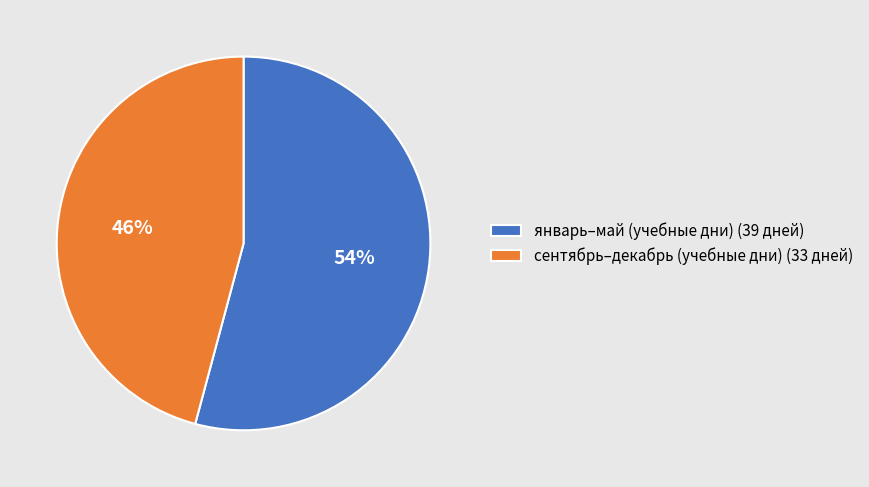

The сентябрь–декабрь (учебные дни) (33 дней) slice represents 46% of the pie. True or false?

True